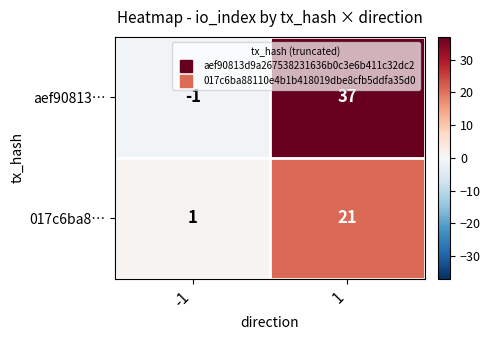

How many negative values does the aef90813… series have?

1